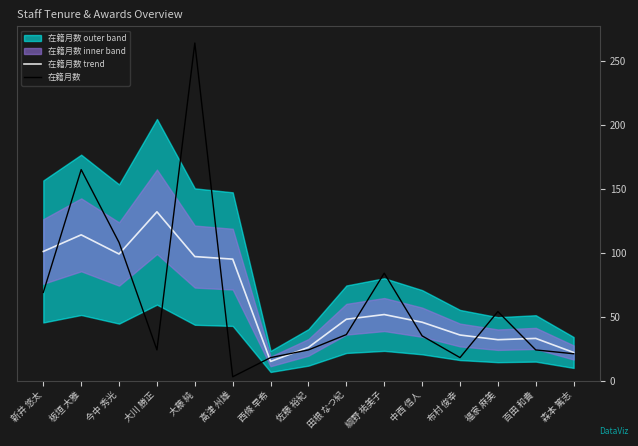

Where is the first local minimum for 在籍月数?

大川 勝正